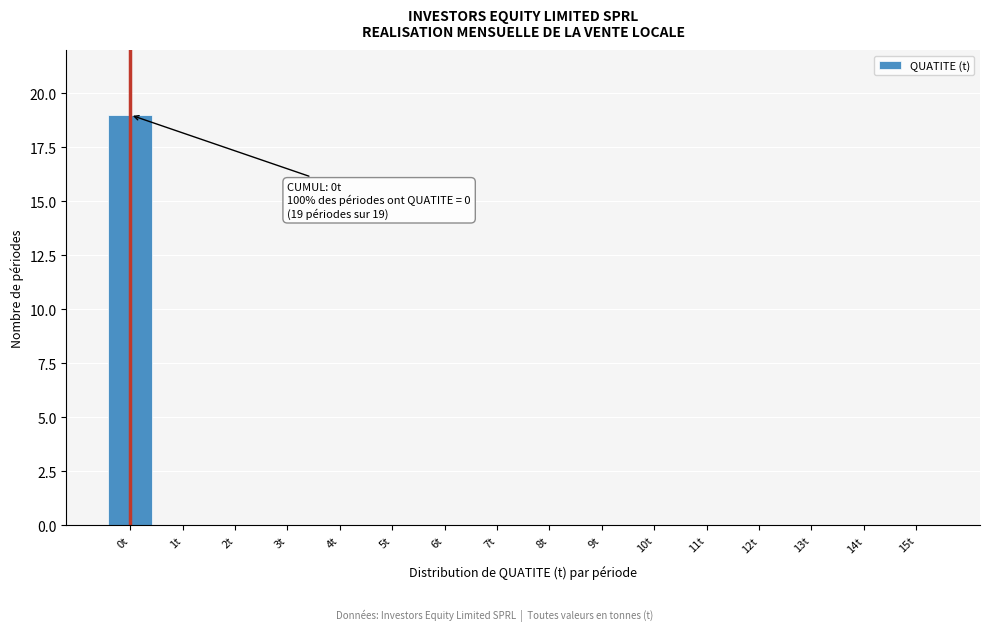

Reading right to left, what are all the values shown in this chart?

15t=0	14t=0	13t=0	12t=0	11t=0	10t=0	9t=0	8t=0	7t=0	6t=0	5t=0	4t=0	3t=0	2t=0	1t=0	0t=19